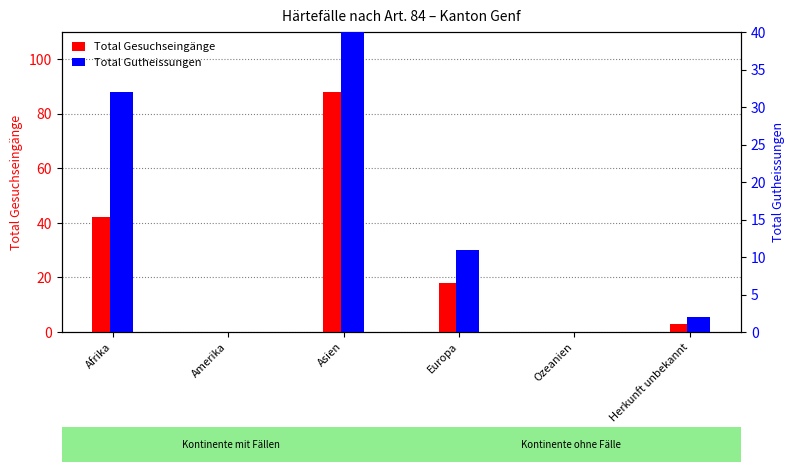

Reading left to right, extract all data points from this chart.

Total Gesuchseingänge: 42	0	88	18	0	3
Total Gutheissungen: 32	0	52	11	0	2